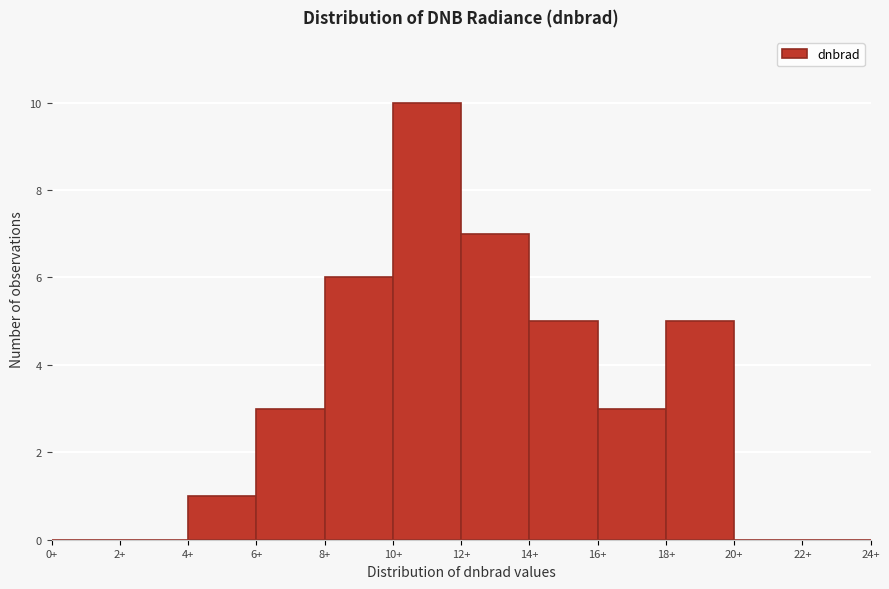

Over which range of the x-axis is the bar tallest?

10 to 12